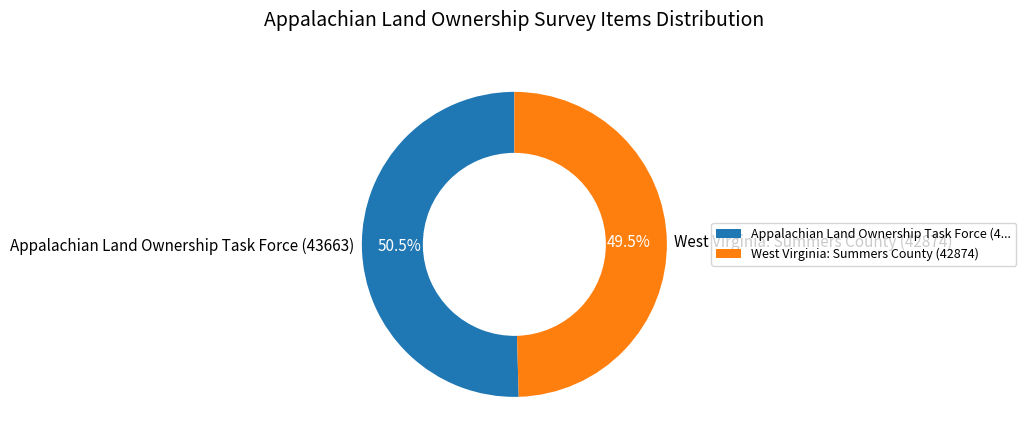

What percentage is NOT represented by Appalachian Land Ownership Task Force (43663)?

49.5%